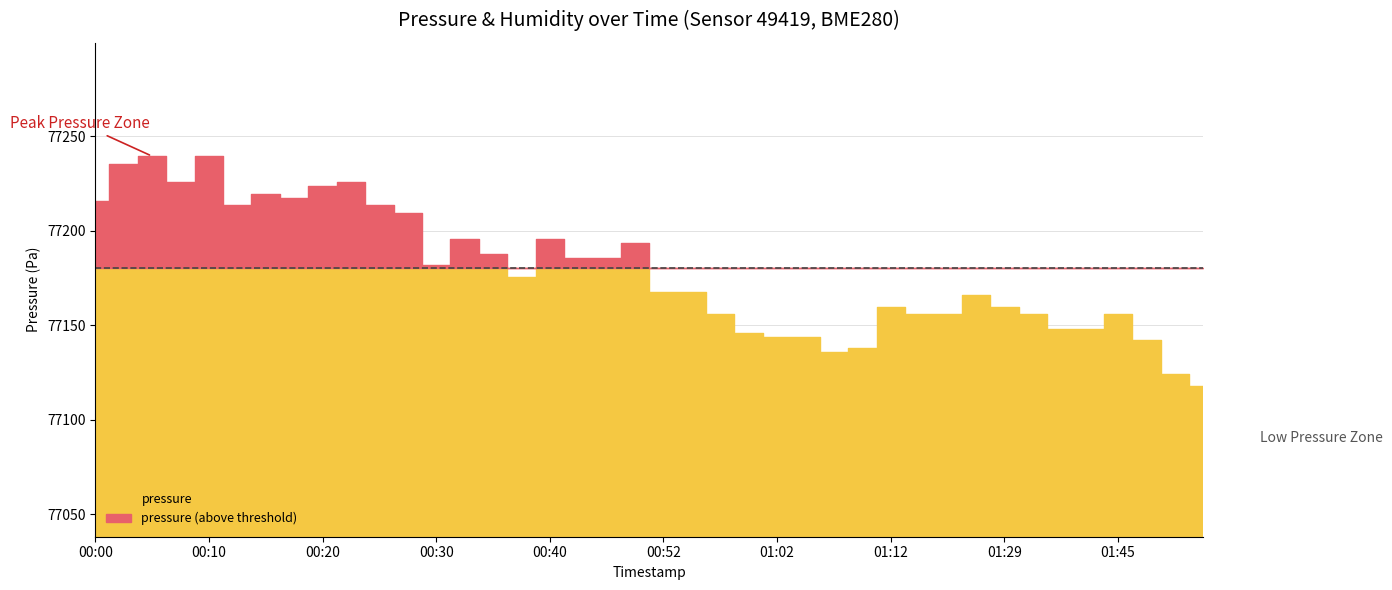

At which label is pressure closest to 77178?

00:37